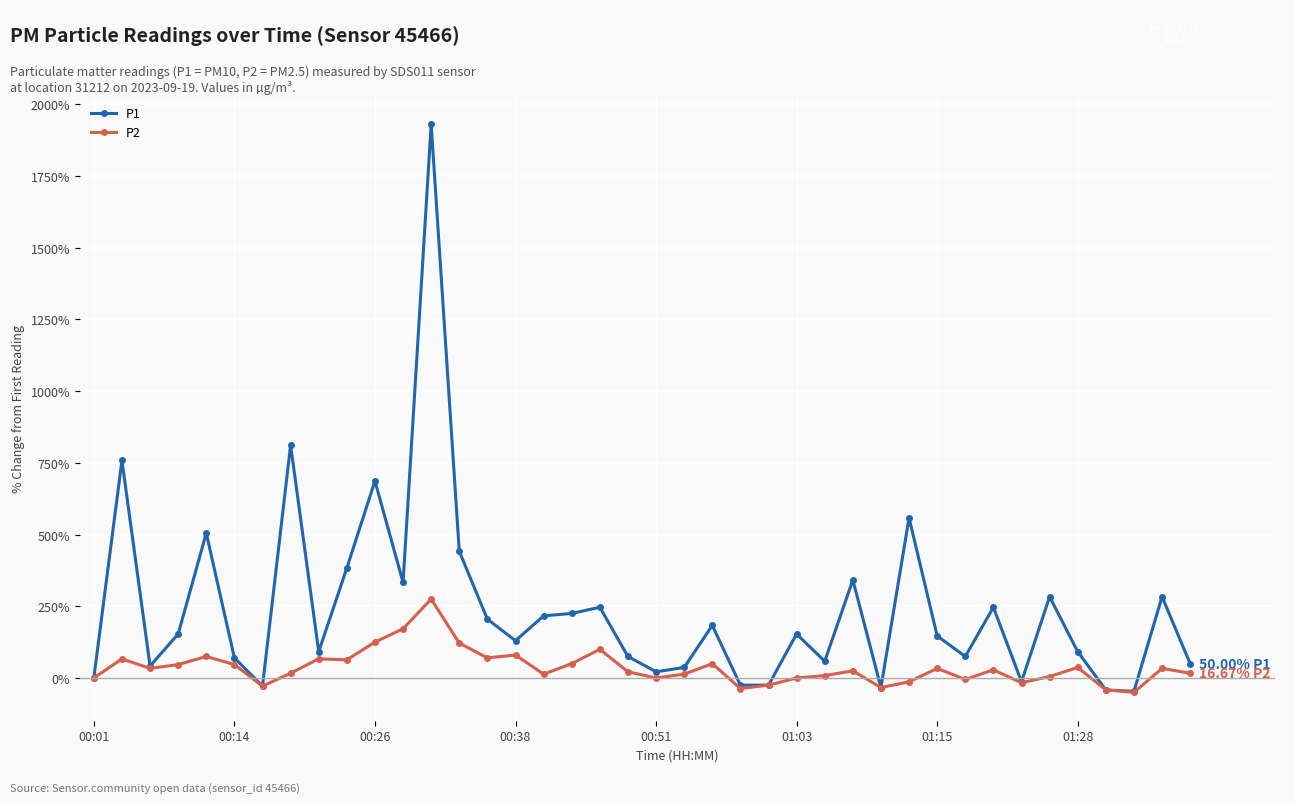

Which series has the largest range (max minus min)?

P1